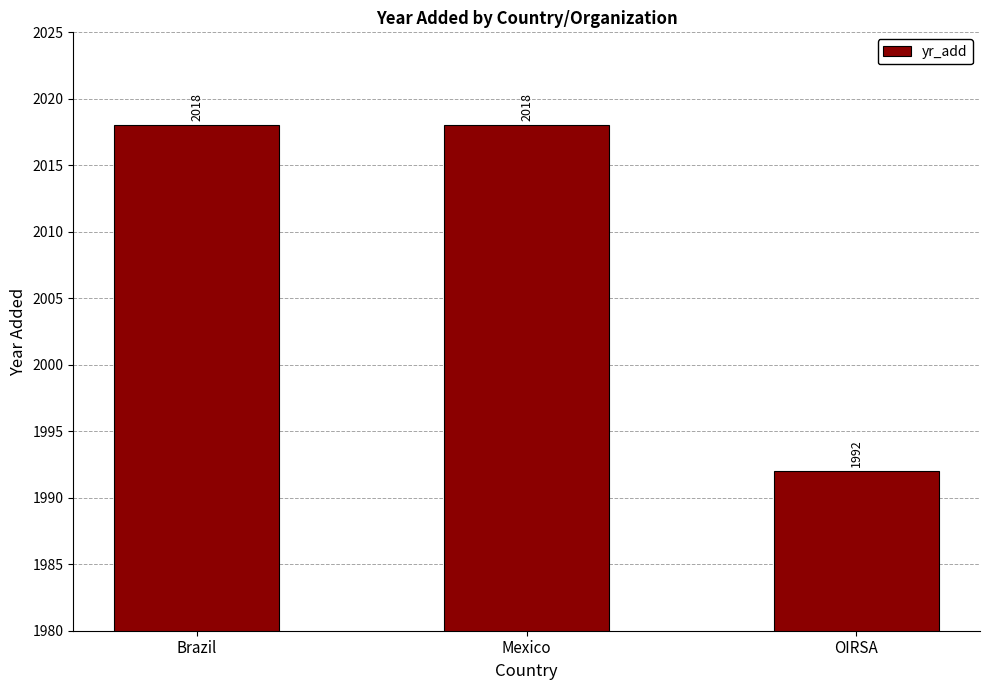

What is the maximum value shown in the chart?

2018